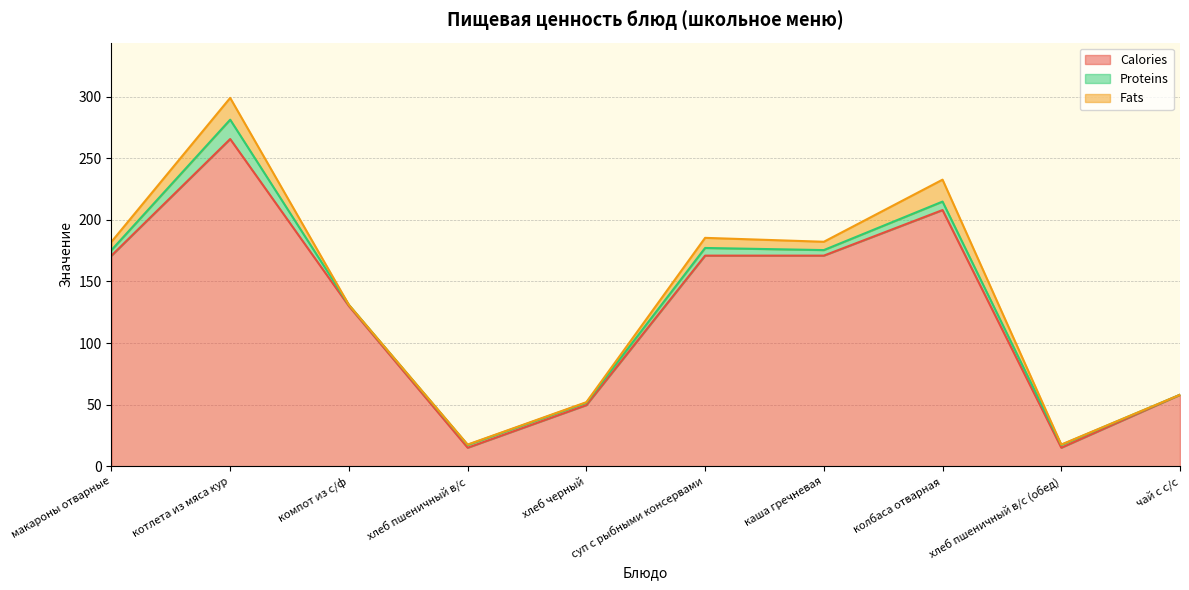

Which has a higher value, хлеб пшеничный в/с (обед) or суп с рыбными консервами?

суп с рыбными консервами